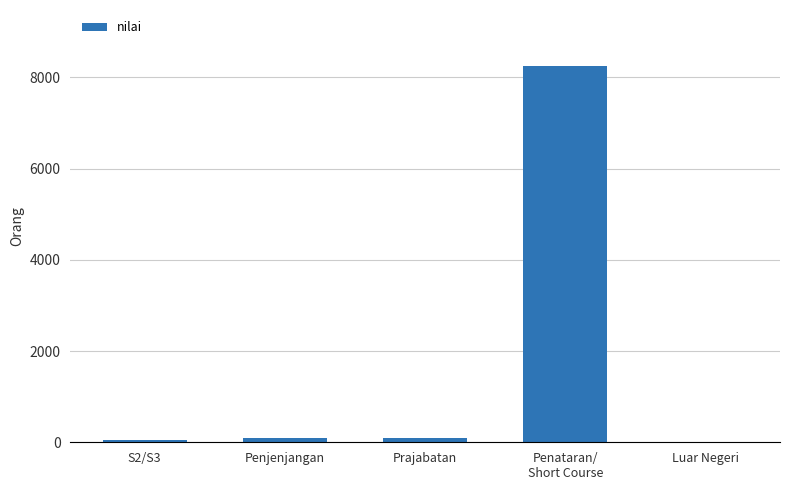

What is the sum of all values?

8483